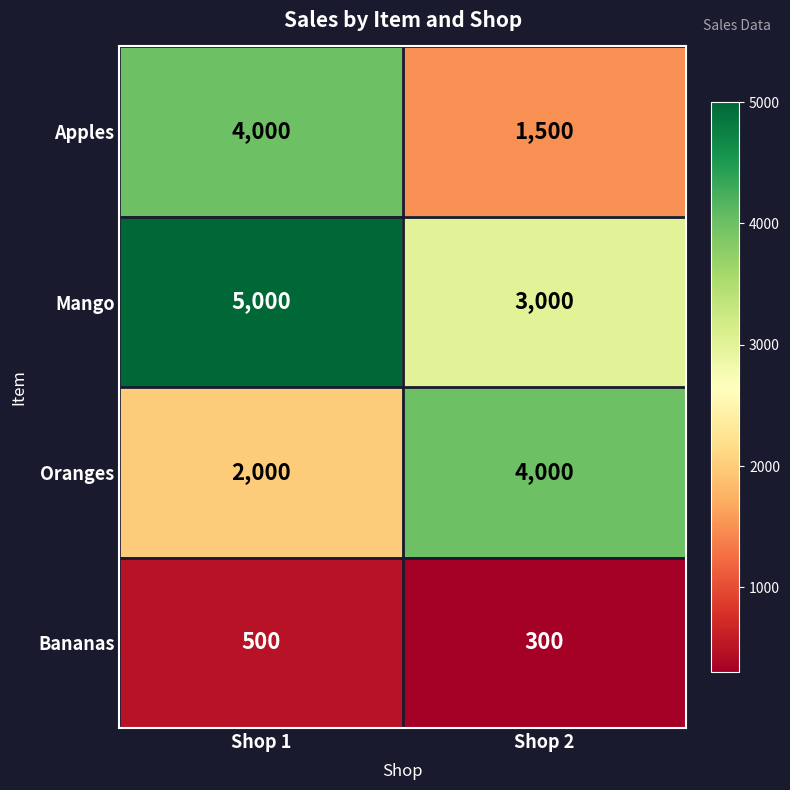

Rank the series at Shop 2 from lowest to highest value.

Bananas, Apples, Mango, Oranges